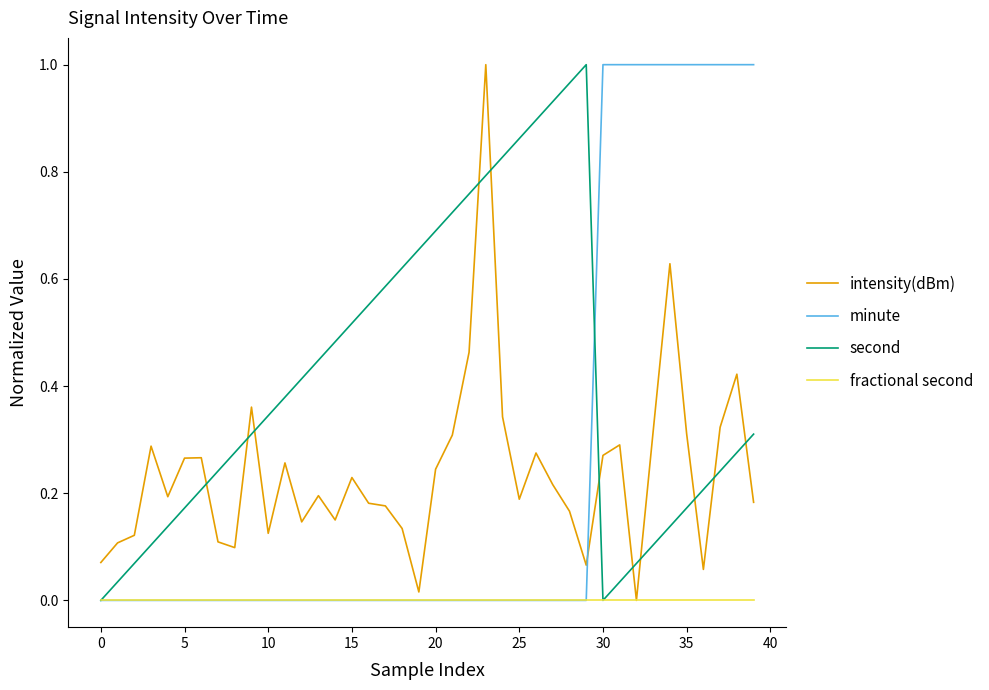

Which series has the largest total across all categories?

second